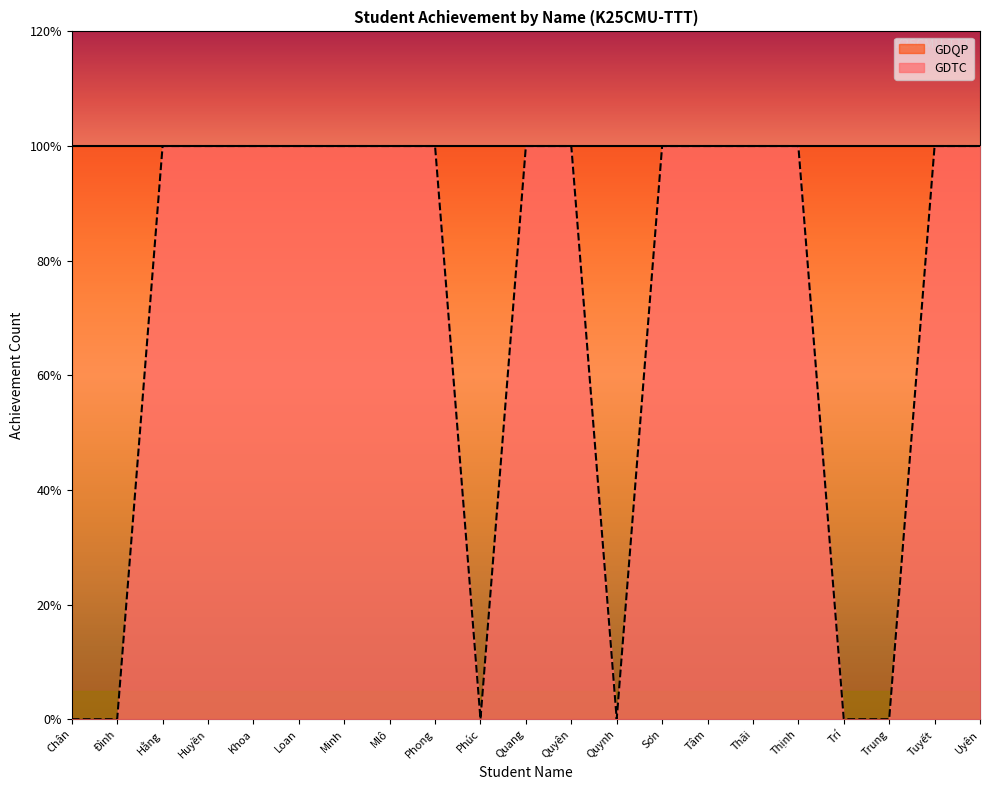

Which category has the lowest value across all series?

Chân